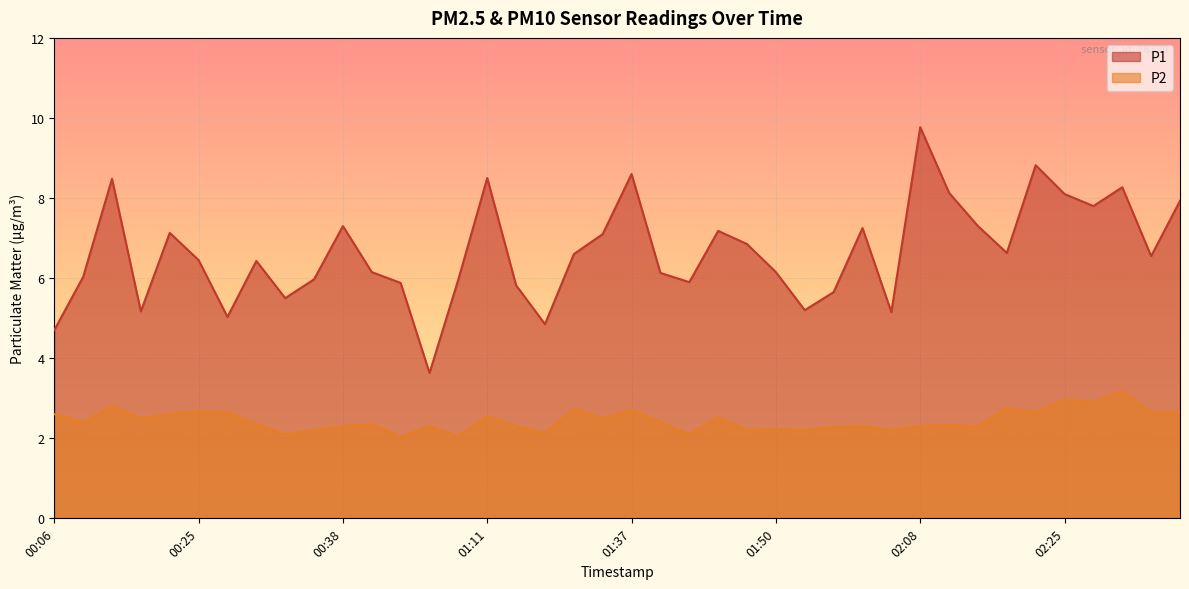

How many lines are shown in the chart?

2